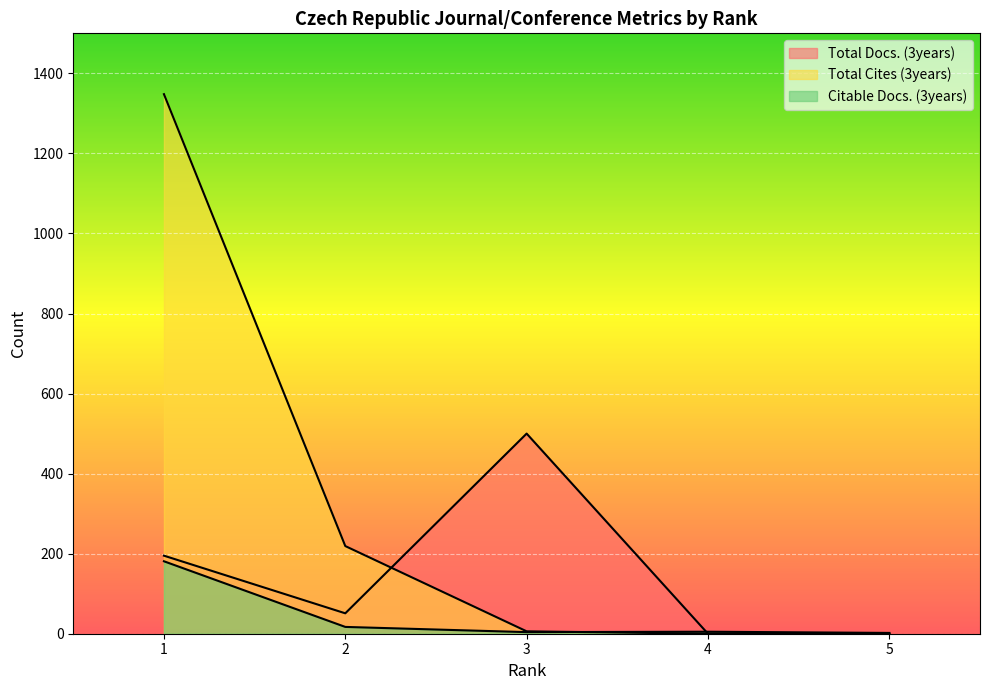

How many lines are shown in the chart?

3